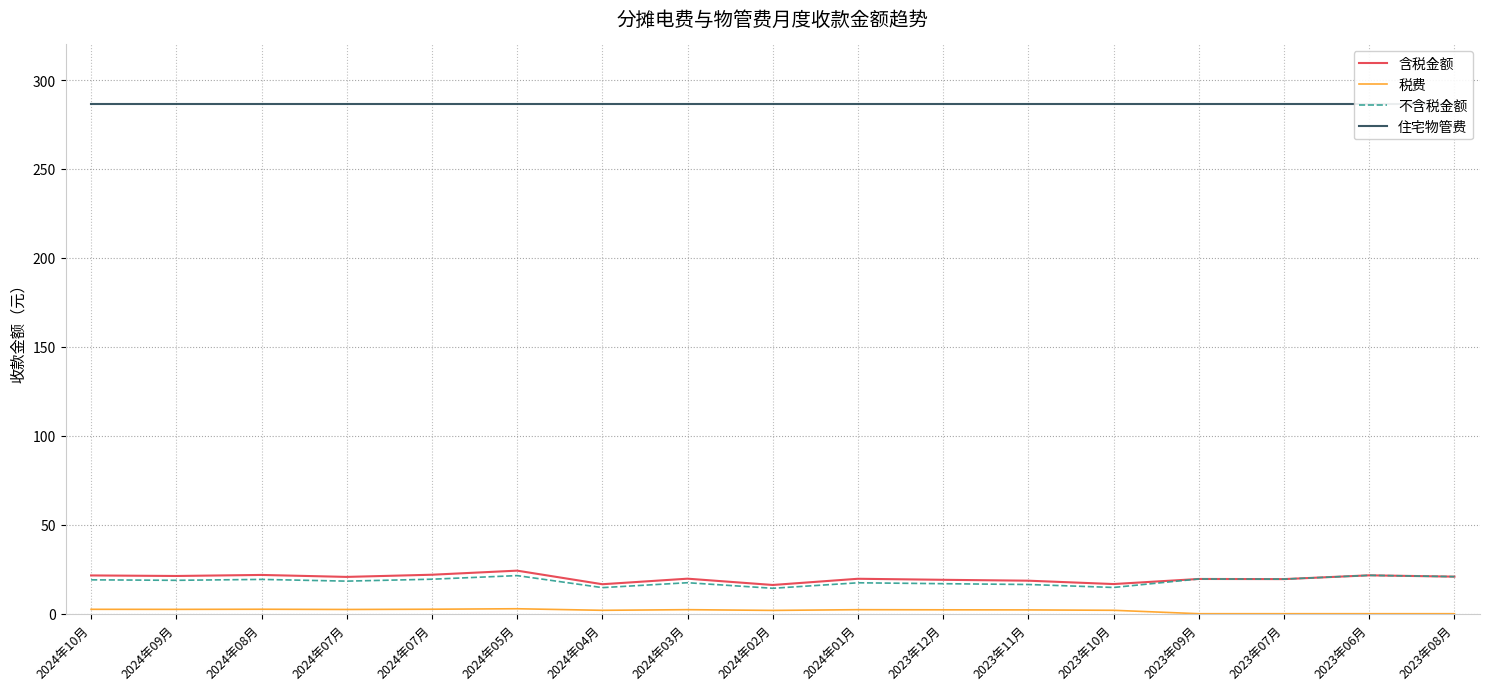

Reading left to right, extract all data points from this chart.

含税金额: 2024年10月=21.5	2024年09月=21.2	2024年08月=21.8	2024年07月=20.7	2024年07月=21.9	2024年05月=24.2	2024年04月=16.6	2024年03月=19.7	2024年02月=16.1	2024年01月=19.6	2023年12月=19.1	2023年11月=18.6	2023年10月=16.7	2023年09月=19.5	2023年07月=19.4	2023年06月=21.6	2023年08月=20.8
税费: 2024年10月=2.5	2024年09月=2.4	2024年08月=2.5	2024年07月=2.4	2024年07月=2.5	2024年05月=2.8	2024年04月=1.9	2024年03月=2.3	2024年02月=1.9	2024年01月=2.3	2023年12月=2.2	2023年11月=2.1	2023年10月=1.9	2023年09月=0.0	2023年07月=0.0	2023年06月=0.0	2023年08月=0.0
不含税金额: 2024年10月=19.0	2024年09月=18.8	2024年08月=19.3	2024年07月=18.3	2024年07月=19.4	2024年05月=21.4	2024年04月=14.7	2024年03月=17.4	2024年02月=14.3	2024年01月=17.4	2023年12月=16.9	2023年11月=16.4	2023年10月=14.8	2023年09月=19.5	2023年07月=19.4	2023年06月=21.6	2023年08月=20.8
住宅物管费: 2024年10月=286.4	2024年09月=286.4	2024年08月=286.4	2024年07月=286.4	2024年07月=286.4	2024年05月=286.4	2024年04月=286.4	2024年03月=286.4	2024年02月=286.4	2024年01月=286.4	2023年12月=286.4	2023年11月=286.4	2023年10月=286.4	2023年09月=286.4	2023年07月=286.4	2023年06月=286.4	2023年08月=286.4